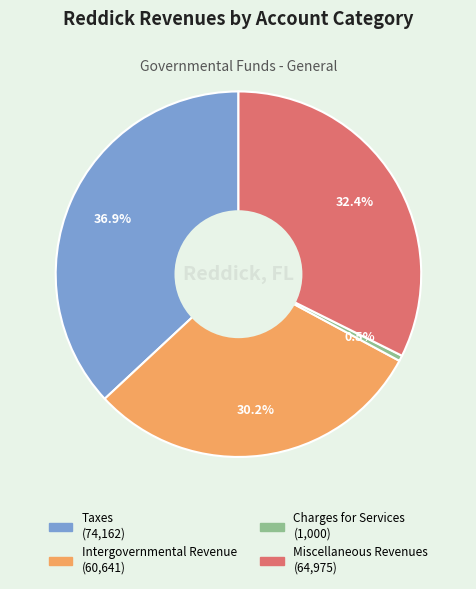

True or false: Intergovernmental Revenue accounts for 30% of the total.

True